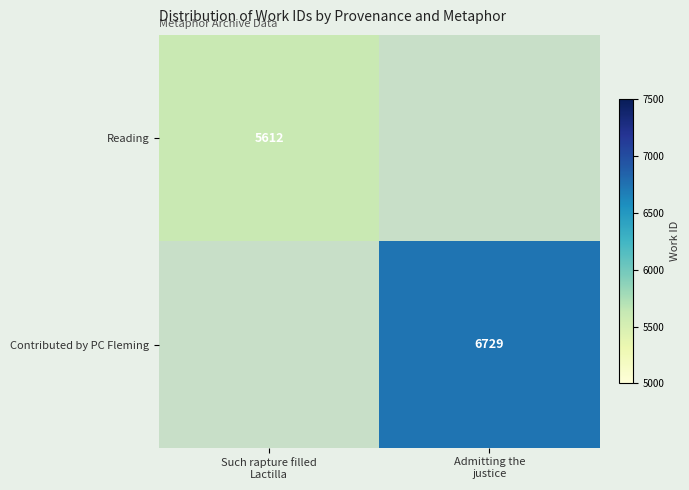

At how many categories does at least one series exceed 6430?

1